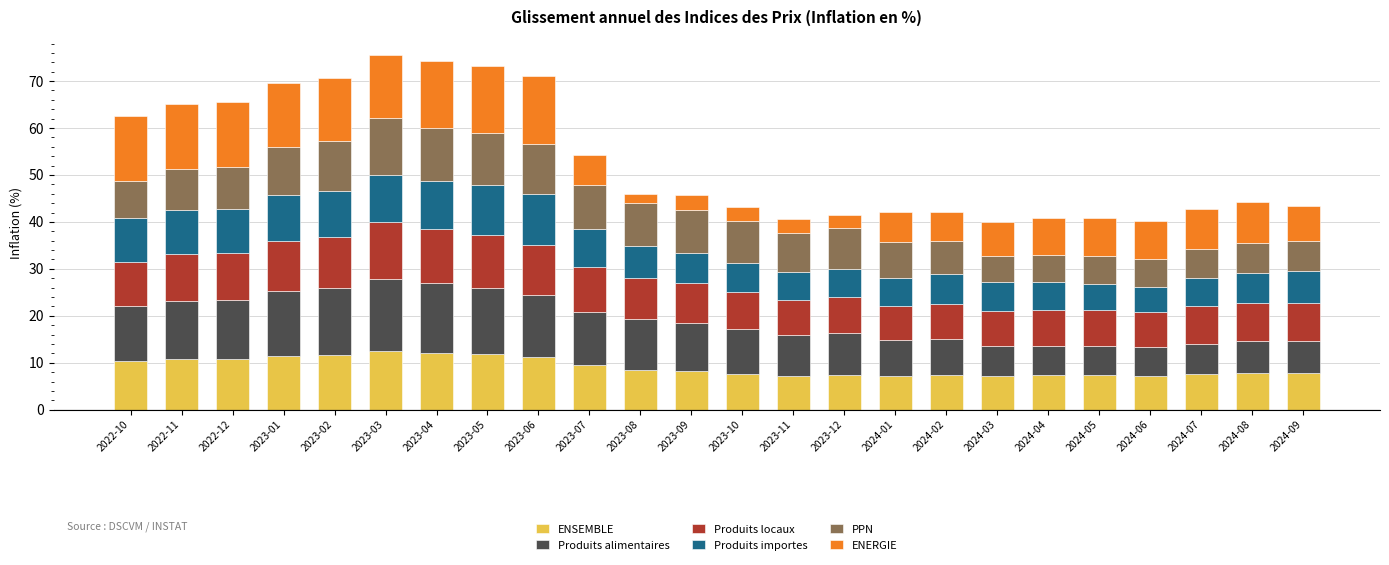

What is the total value across all series at 2023-07?

54.2